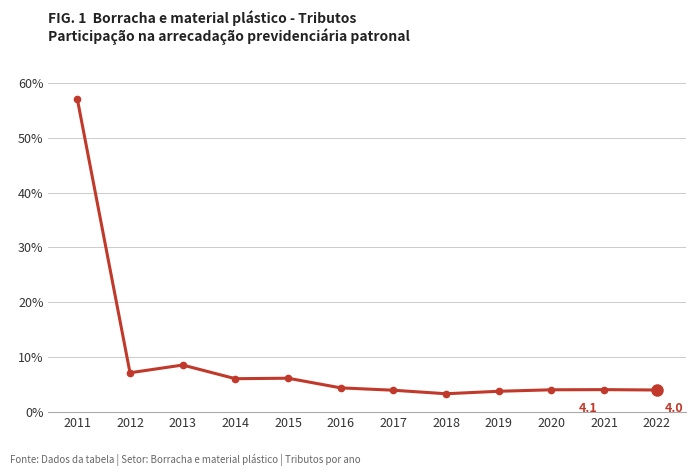

Count the number of categories in the chart.

12